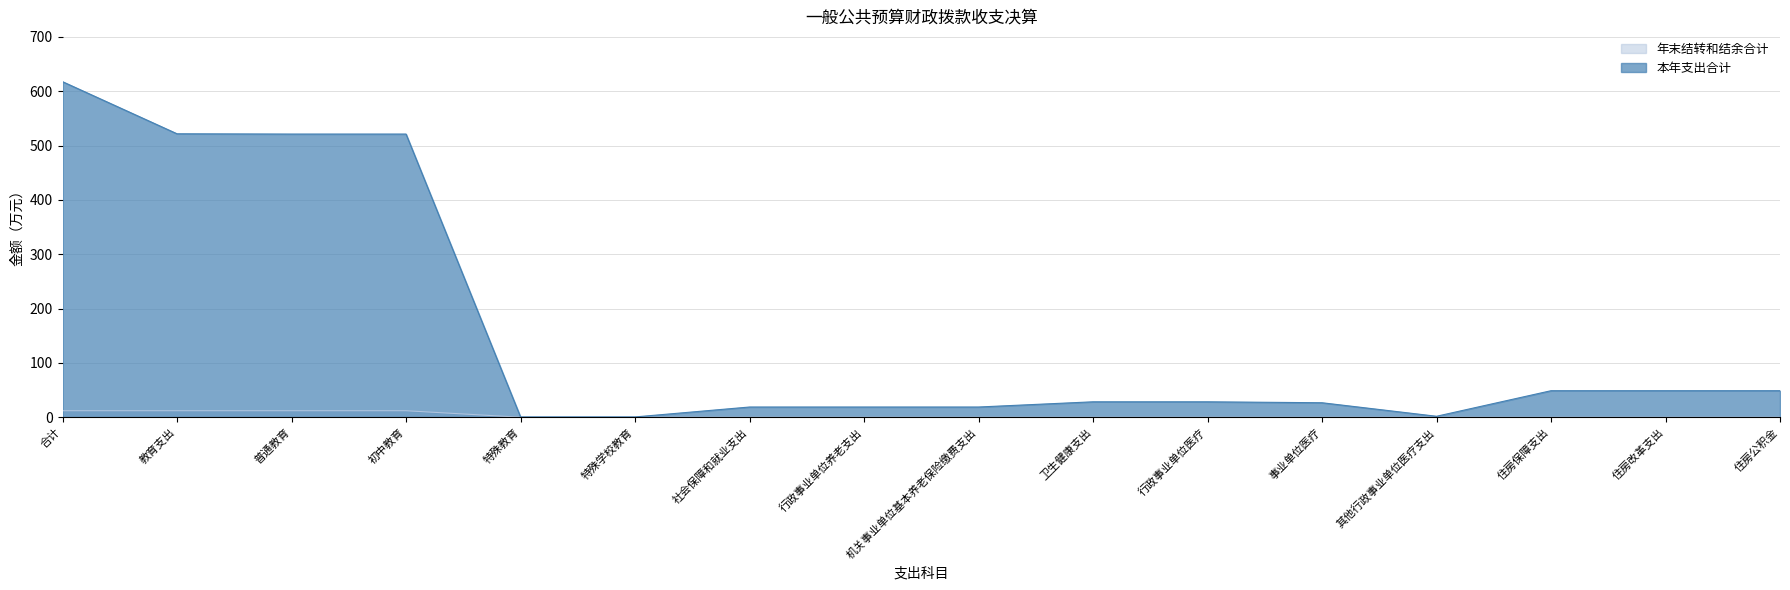

What is the label of the 5th point from the right?

事业单位医疗